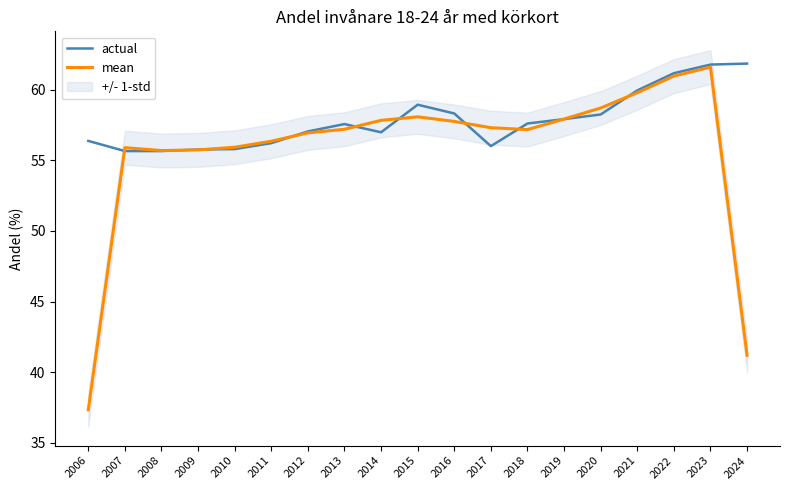

What is the average value of the mean series?

55.8